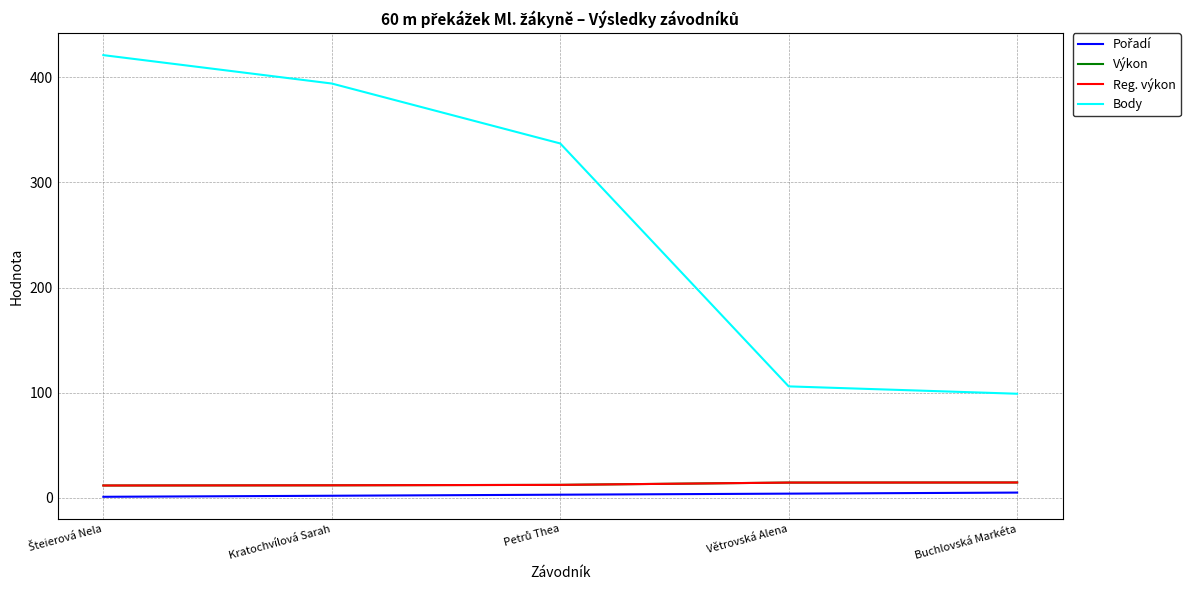

What is the value of the Pořadí point at the 1st from the left?

1.0